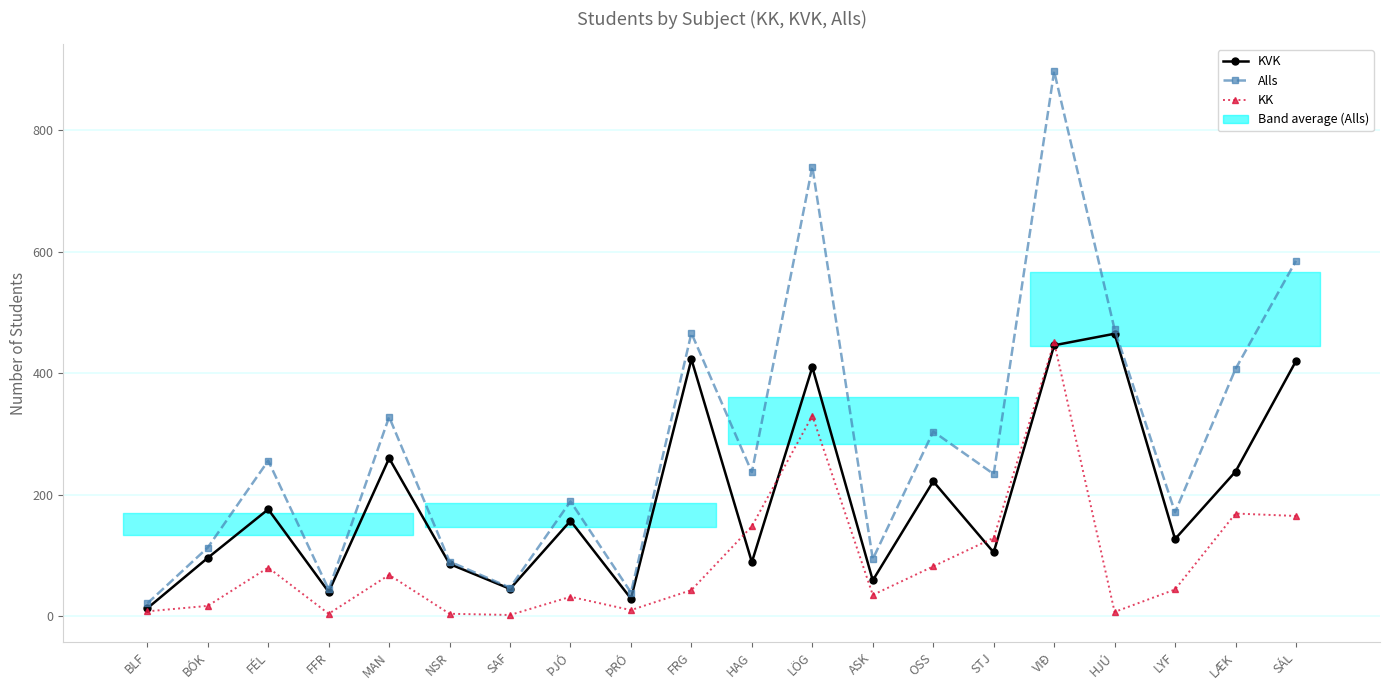

What is the value of the KVK point at the 1st from the left?

13